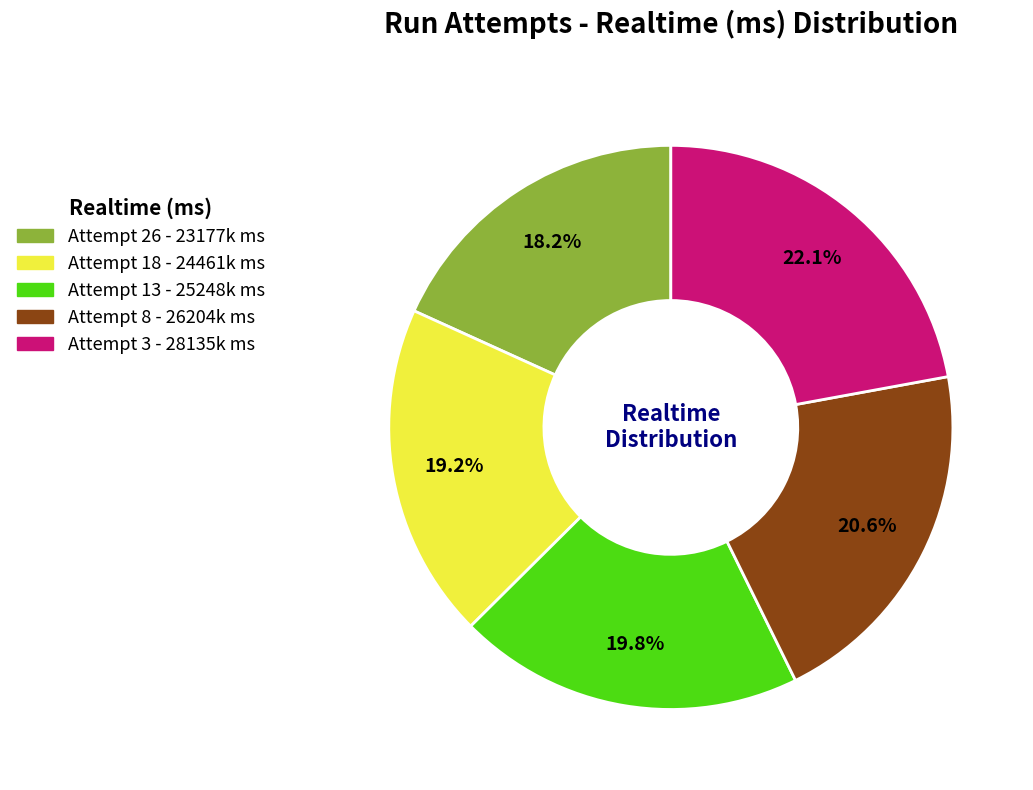

How many segments does this pie chart have?

5